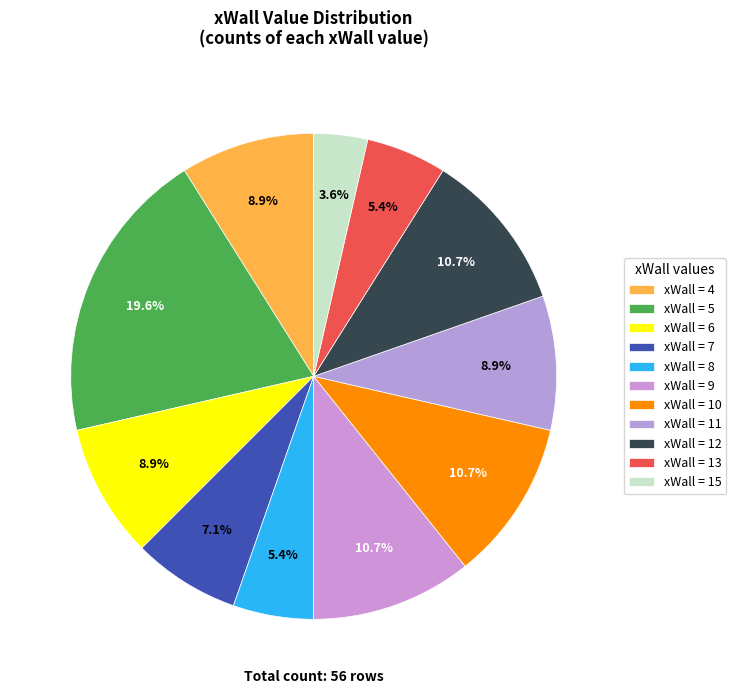

To the nearest percent, what is the difference between the largest and smallest slice percentages?

16%